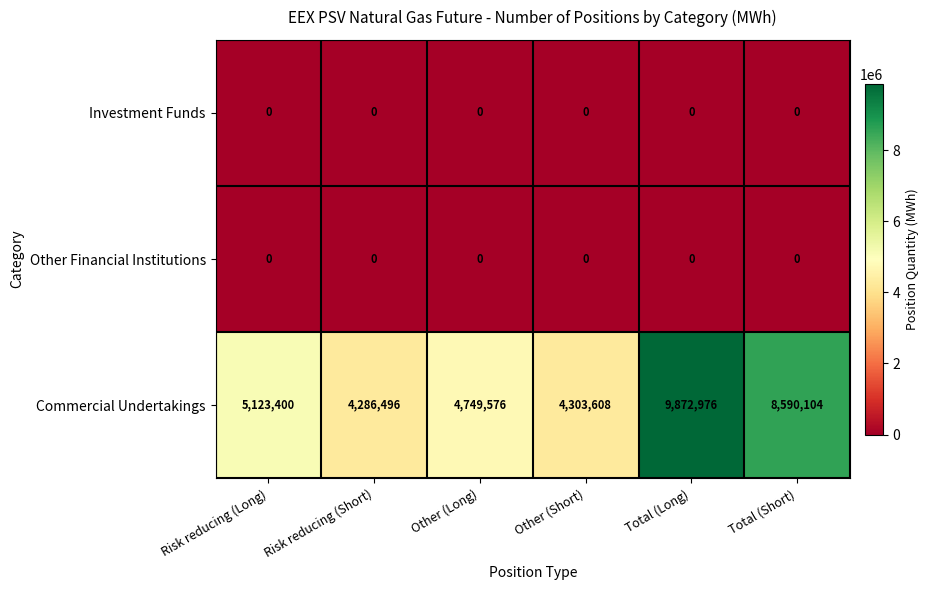

Reading left to right, what are all the values shown in this chart?

Investment Funds: Risk reducing (Long)=0	Risk reducing (Short)=0	Other (Long)=0	Other (Short)=0	Total (Long)=0	Total (Short)=0
Other Financial Institutions: Risk reducing (Long)=0	Risk reducing (Short)=0	Other (Long)=0	Other (Short)=0	Total (Long)=0	Total (Short)=0
Commercial Undertakings: Risk reducing (Long)=5123400	Risk reducing (Short)=4286496	Other (Long)=4749576	Other (Short)=4303608	Total (Long)=9872976	Total (Short)=8590104